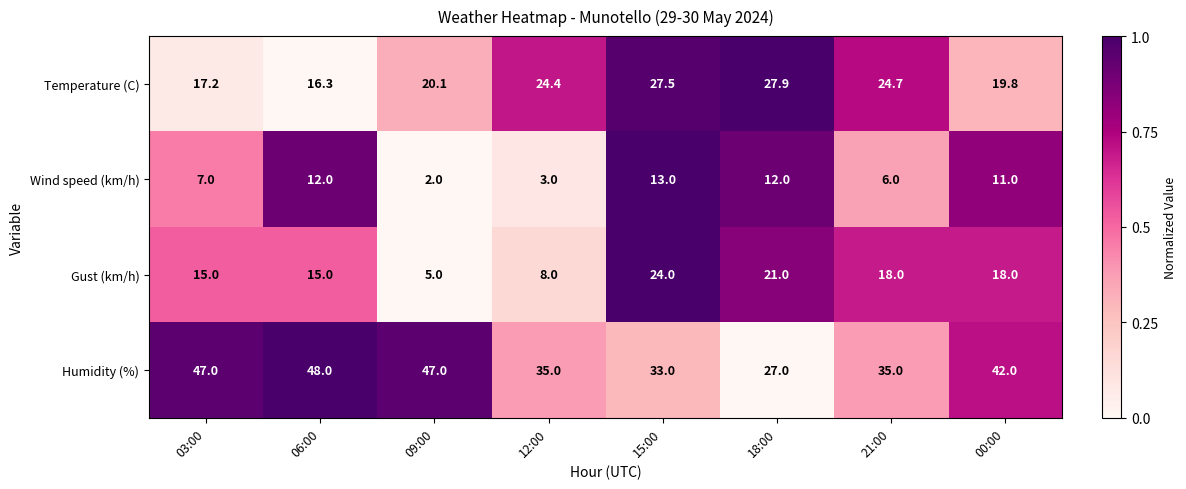

What is the difference between the Temperature (C) values at 12:00 and 03:00?

7.2